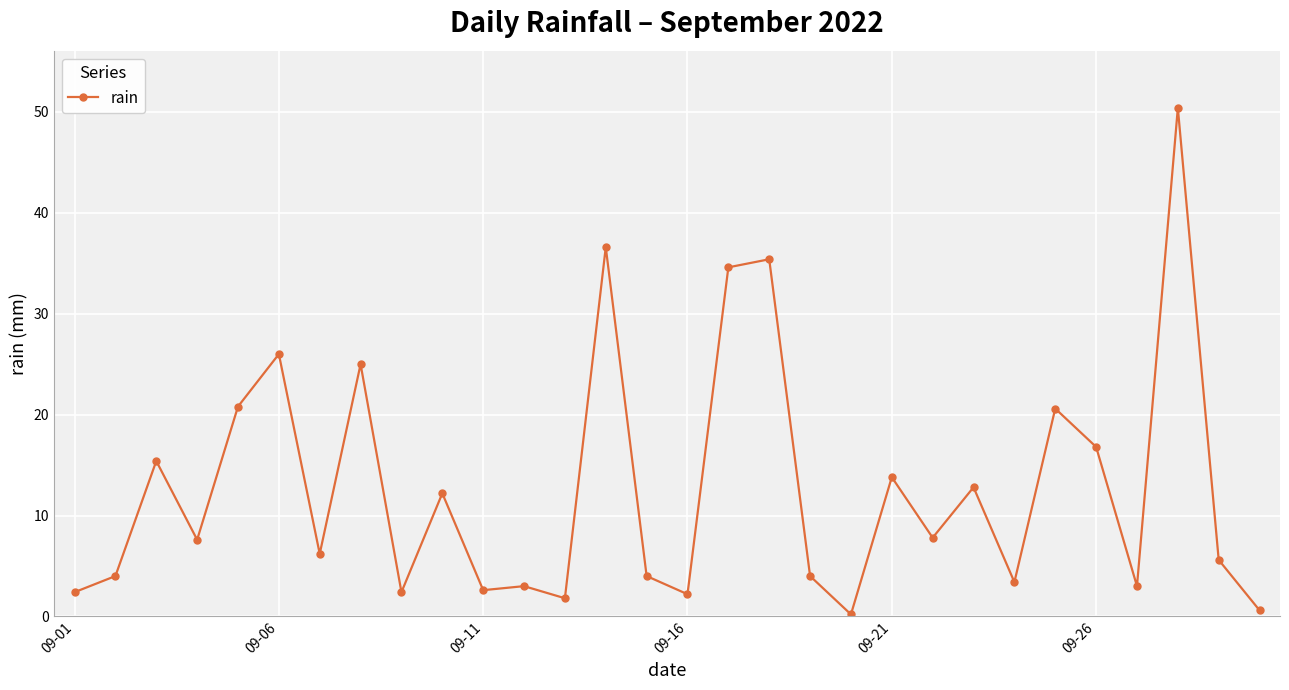

Count the number of values greater than 7.

15